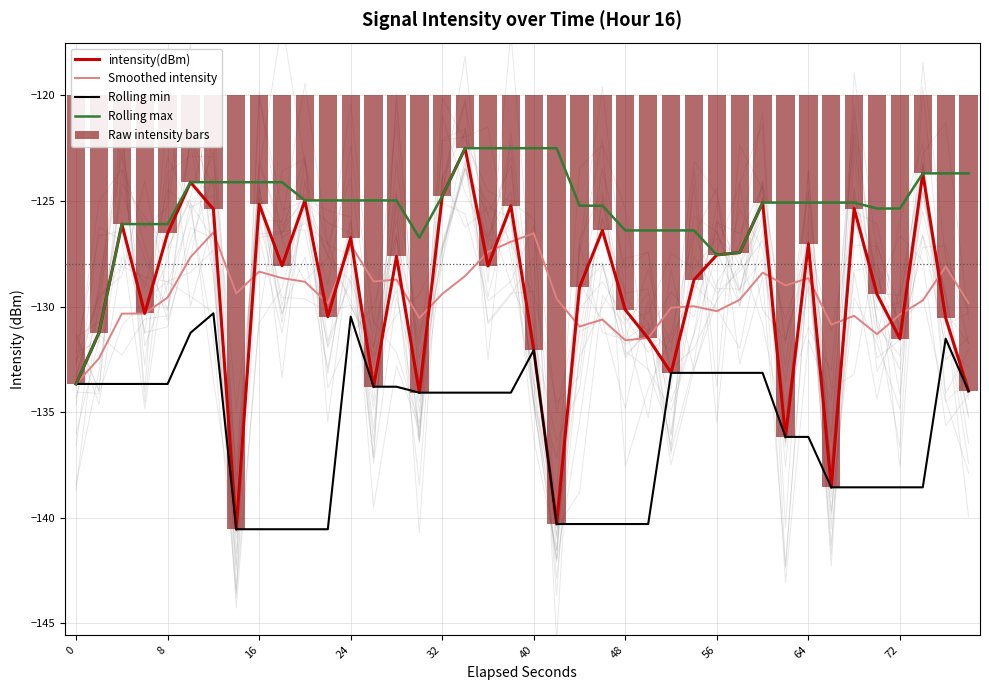

Count the number of categories in the chart.

40